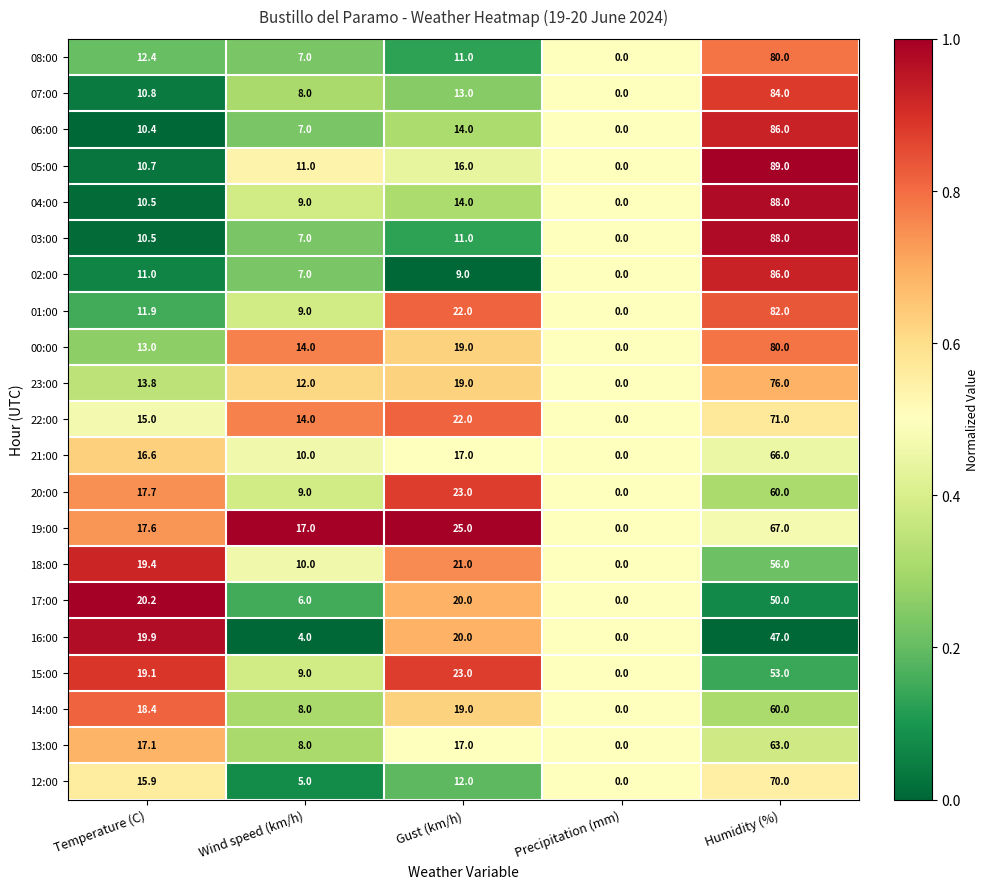

What is the sum of all 02:00 values?

113.0